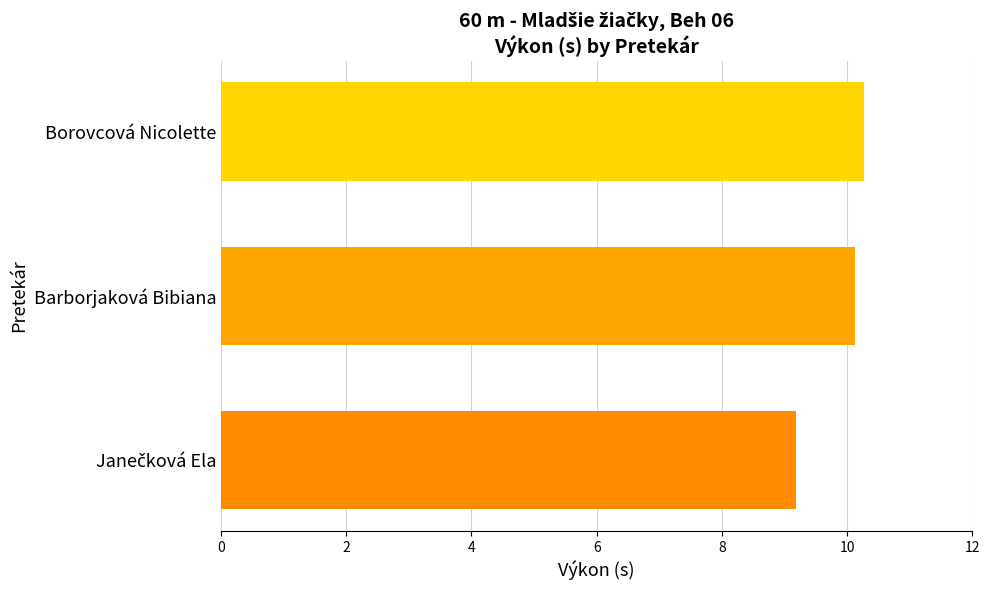

What is the difference between the maximum and minimum values?

1.1